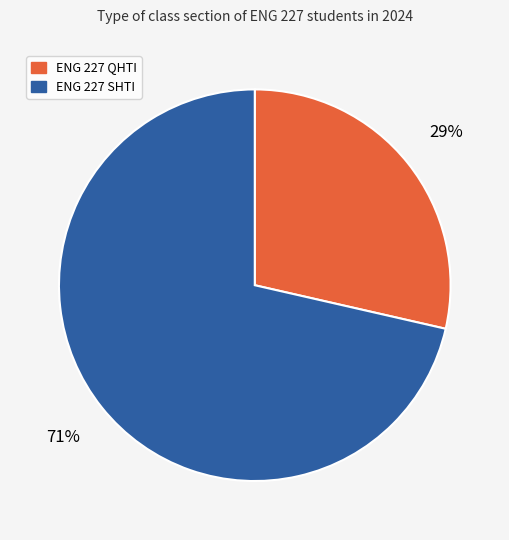

How many segments does this pie chart have?

2